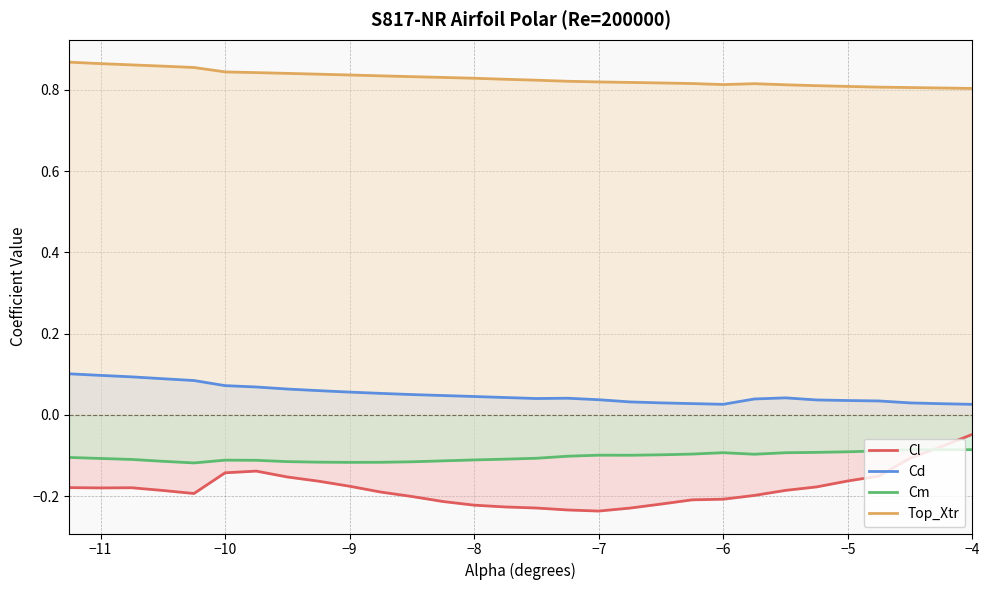

Which series has the largest total across all categories?

Top_Xtr